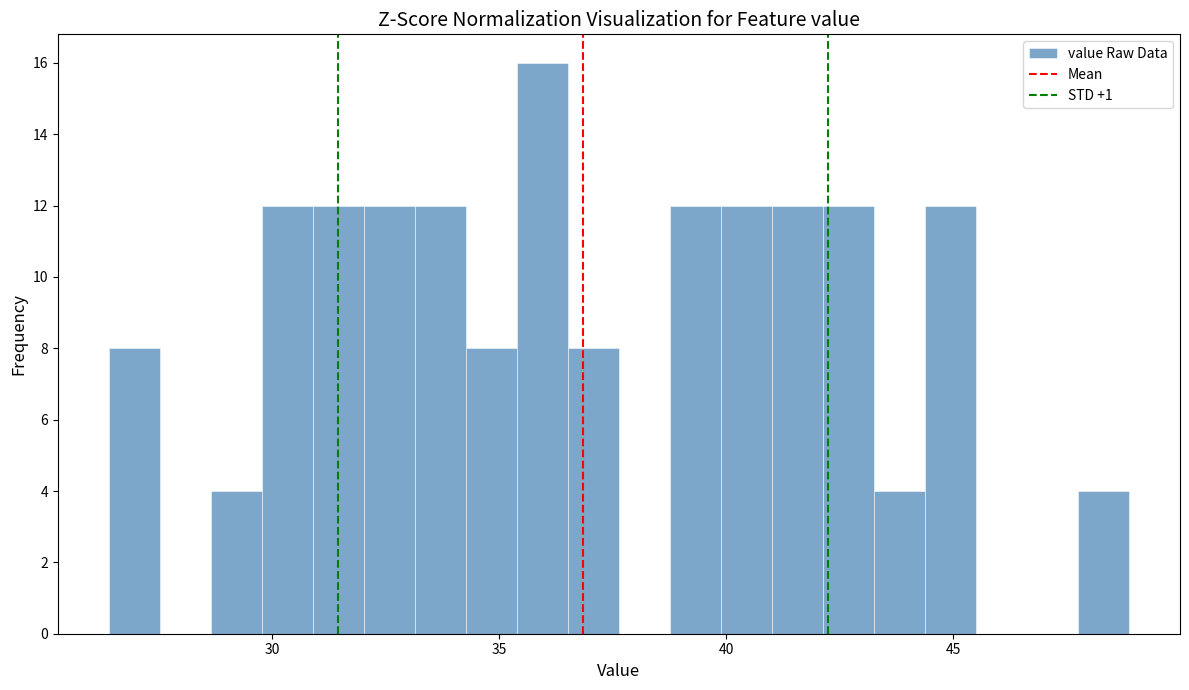

Read against the x-axis, roughly where is the centre of the tallest bar?

36.0